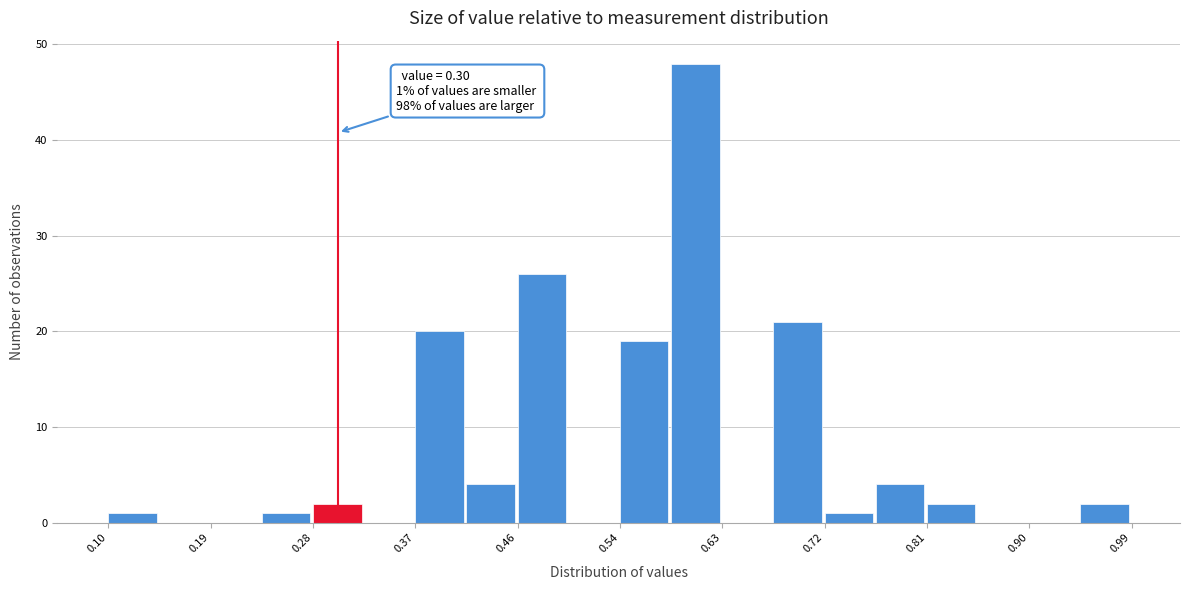

Which range on the x-axis has the tallest bar?

0.59 to 0.63